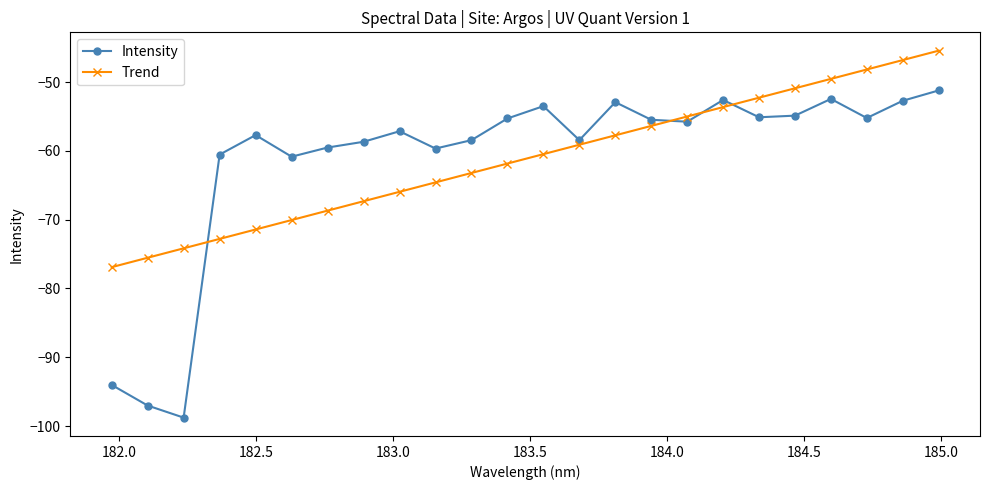

Which series has the largest range (max minus min)?

Intensity